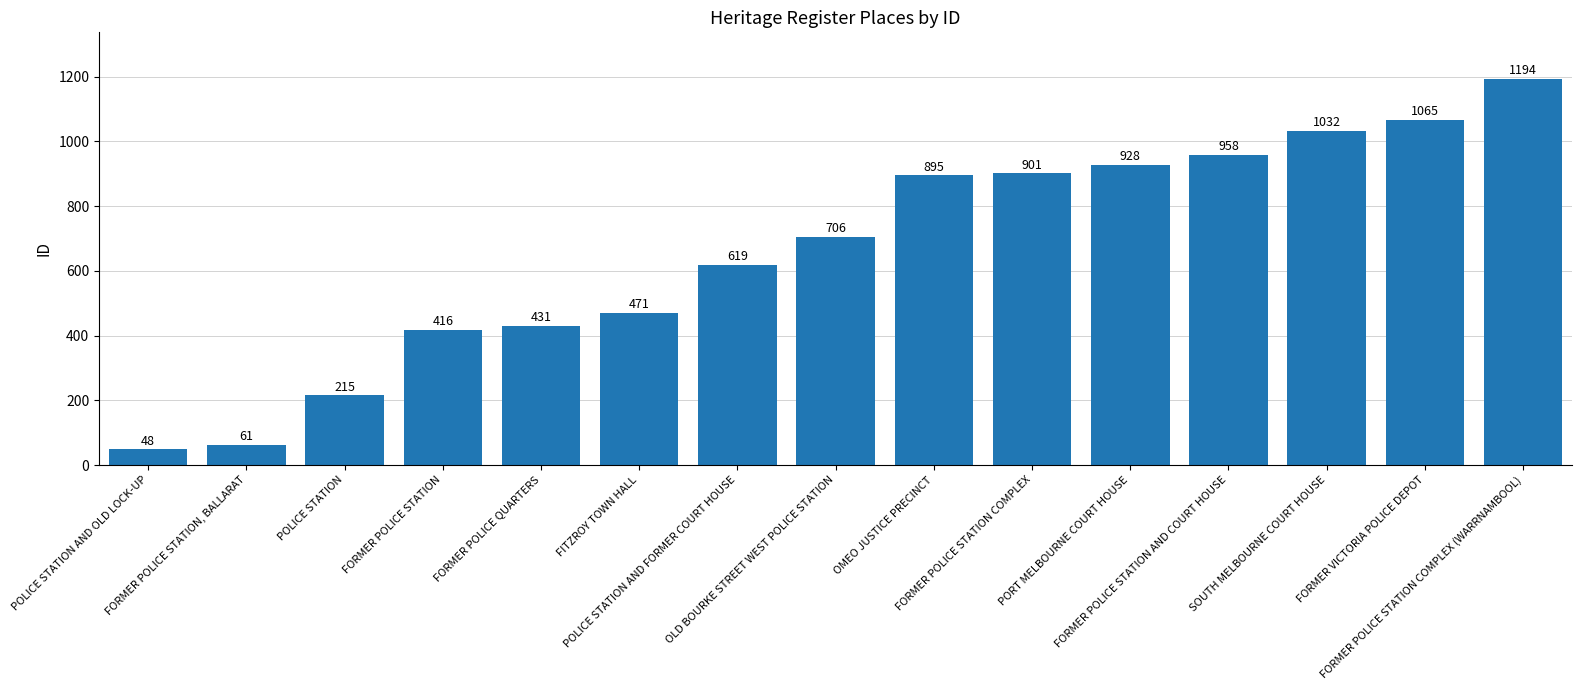

The value at FITZROY TOWN HALL is 471. True or false?

True